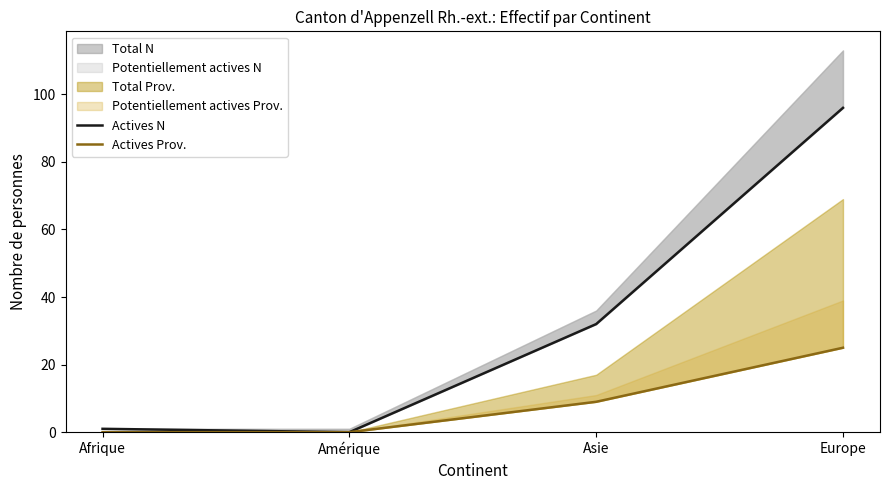

True or false: Actives N and Actives Prov. intersect in this chart.

False